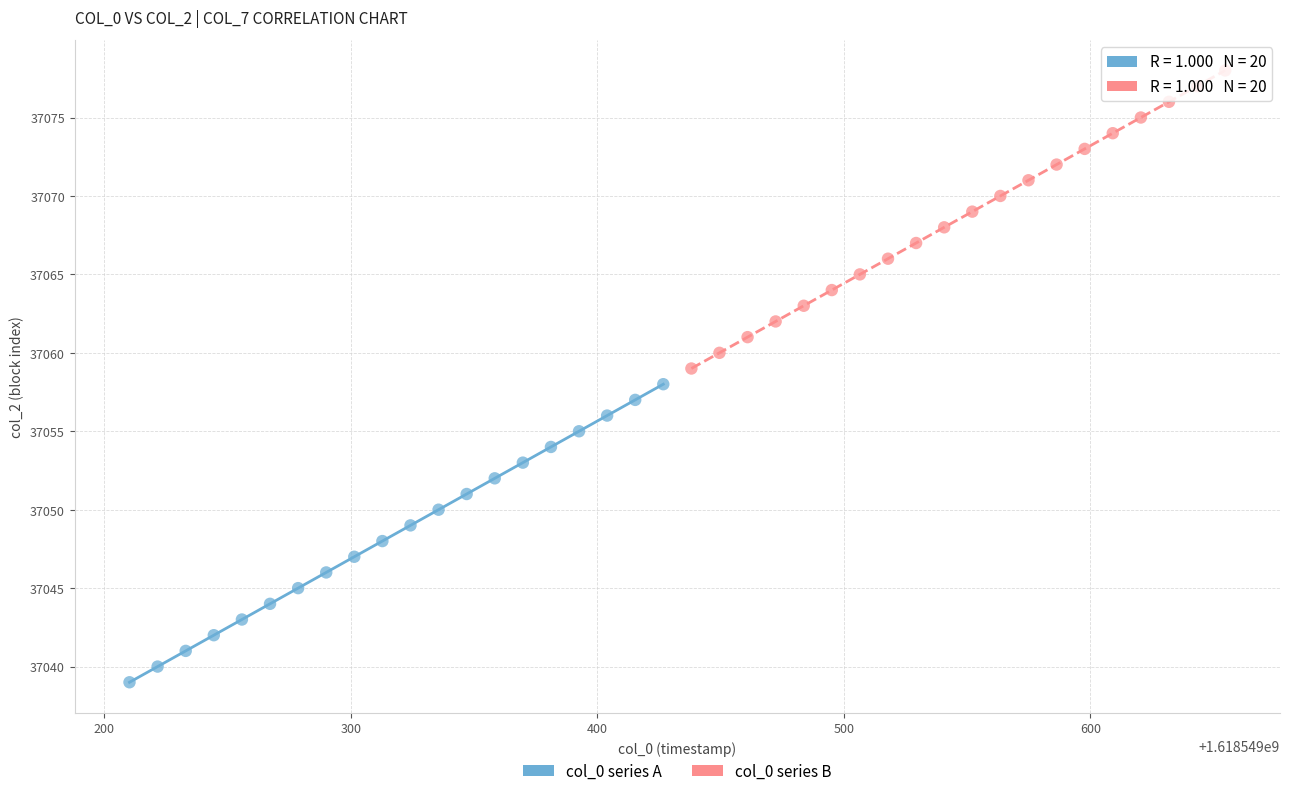

Which series contains the highest Y value?

col_0 series B